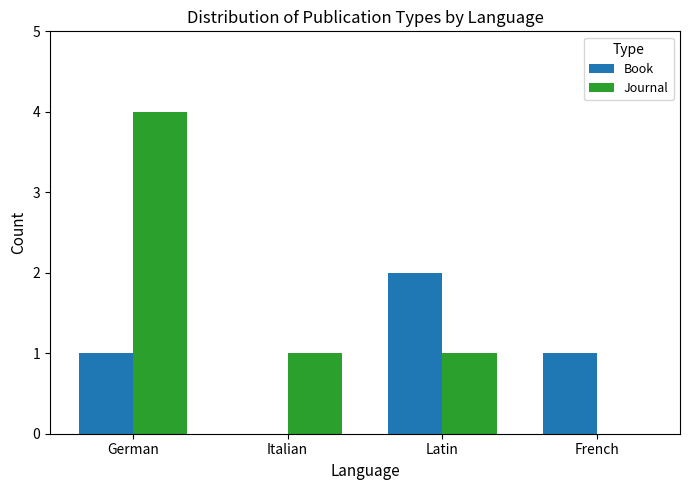

Which series has the largest range (max minus min)?

Journal